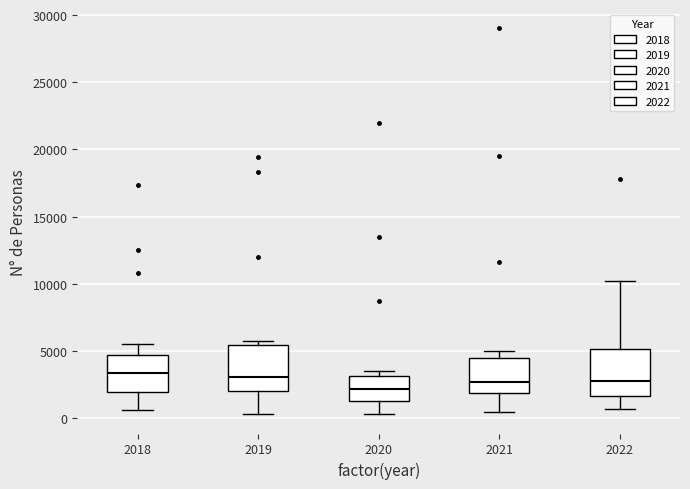

Where does the median line of the box at x = 2022 sit on the y-axis? The values are not printed on the chart, so give them approximately, as read against the axis.

3000